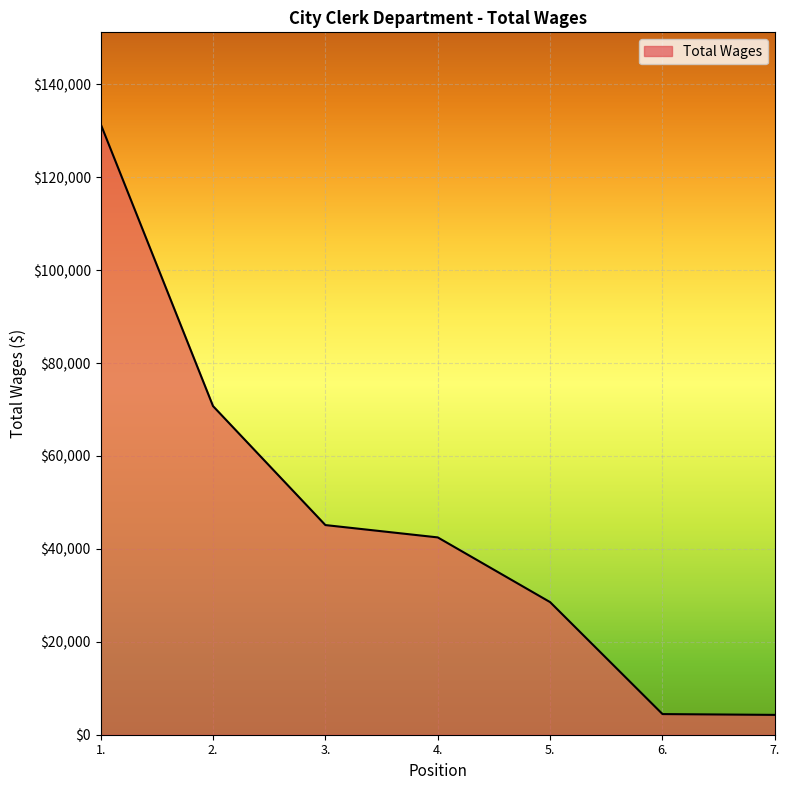

Approximately how many times larger is the value at 1. compared to 4.?

3.1